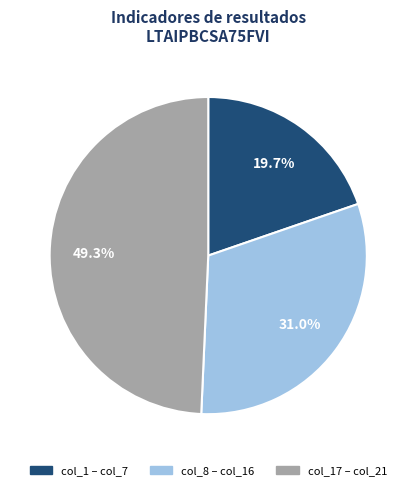

Is there a majority slice in this chart?

No